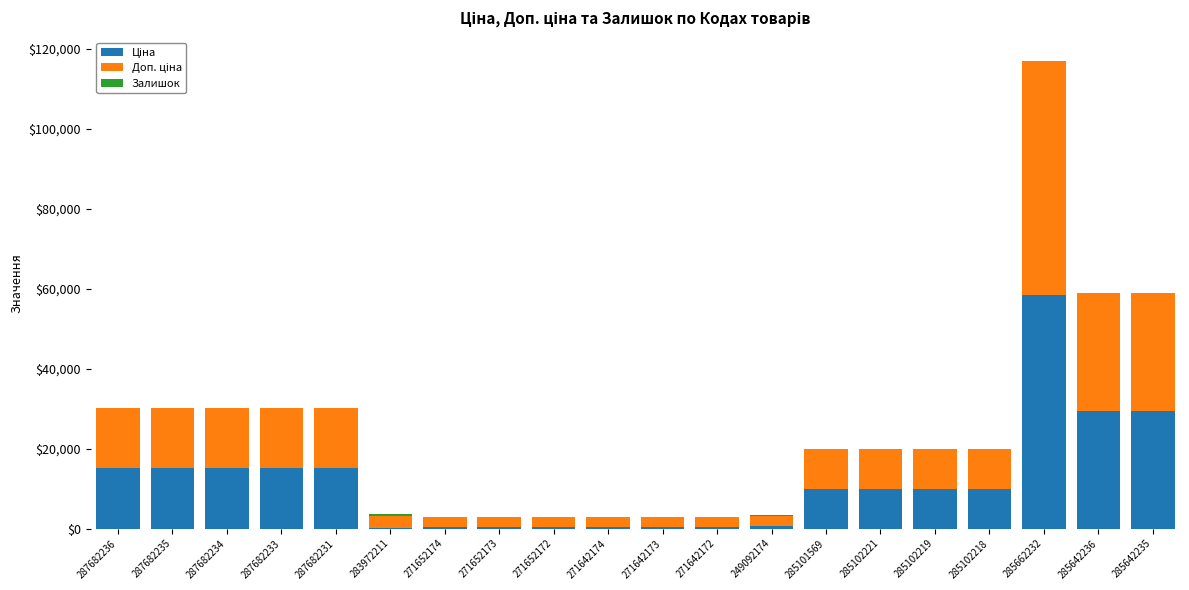

What value does the Залишок series have at 285102219?

9.0